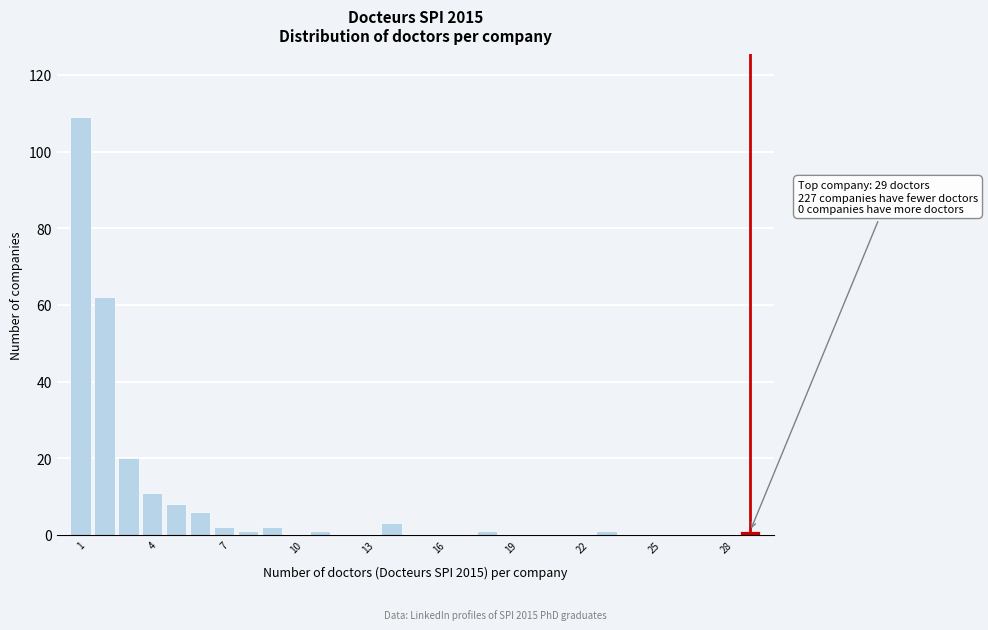

Around what value on the x-axis is the tallest bar? Give the approximate position of its centre, as read against the axis.

1.0